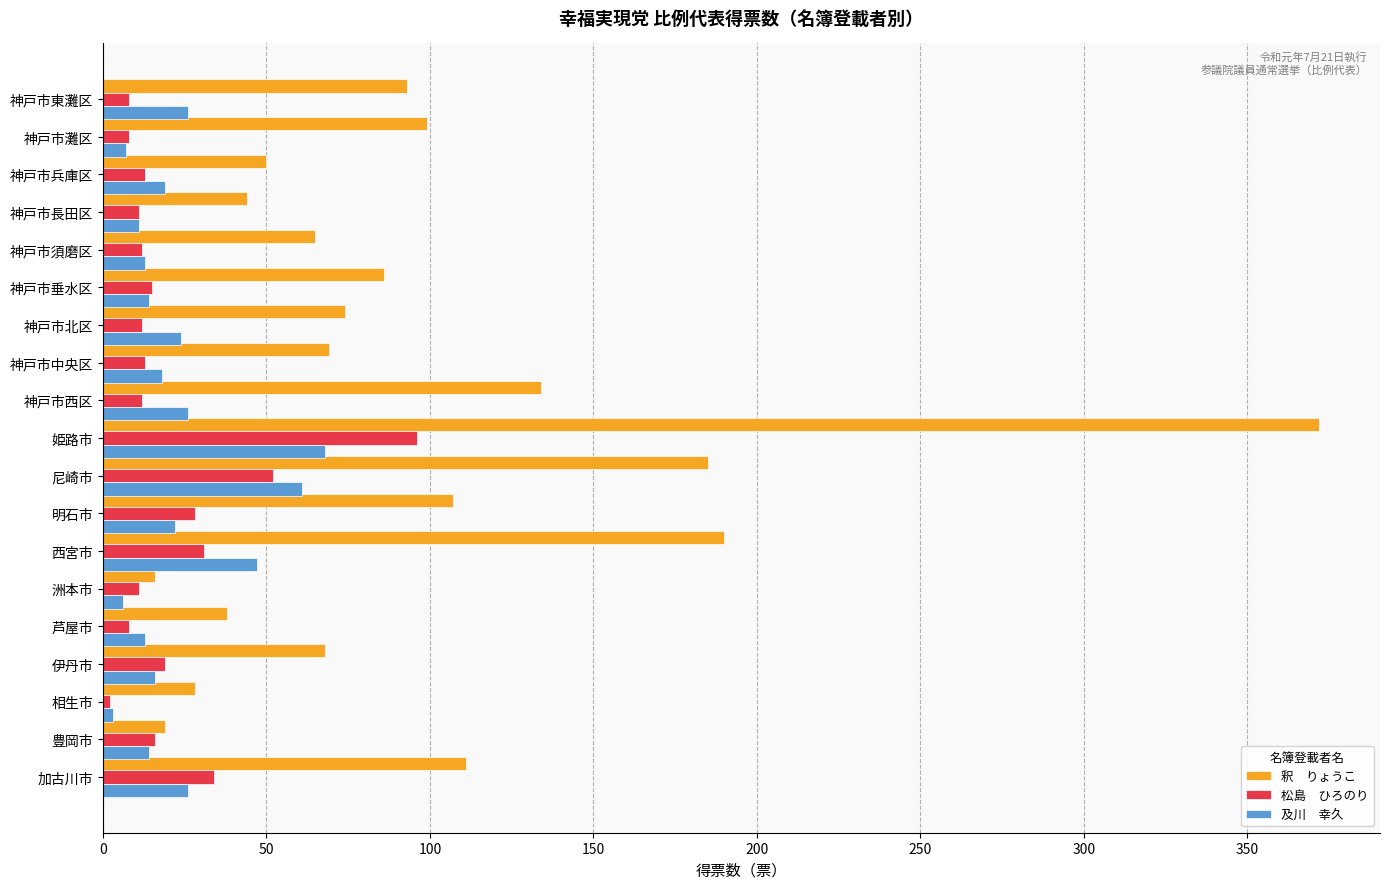

What is the spread (max minus min) of values at 姫路市?

304